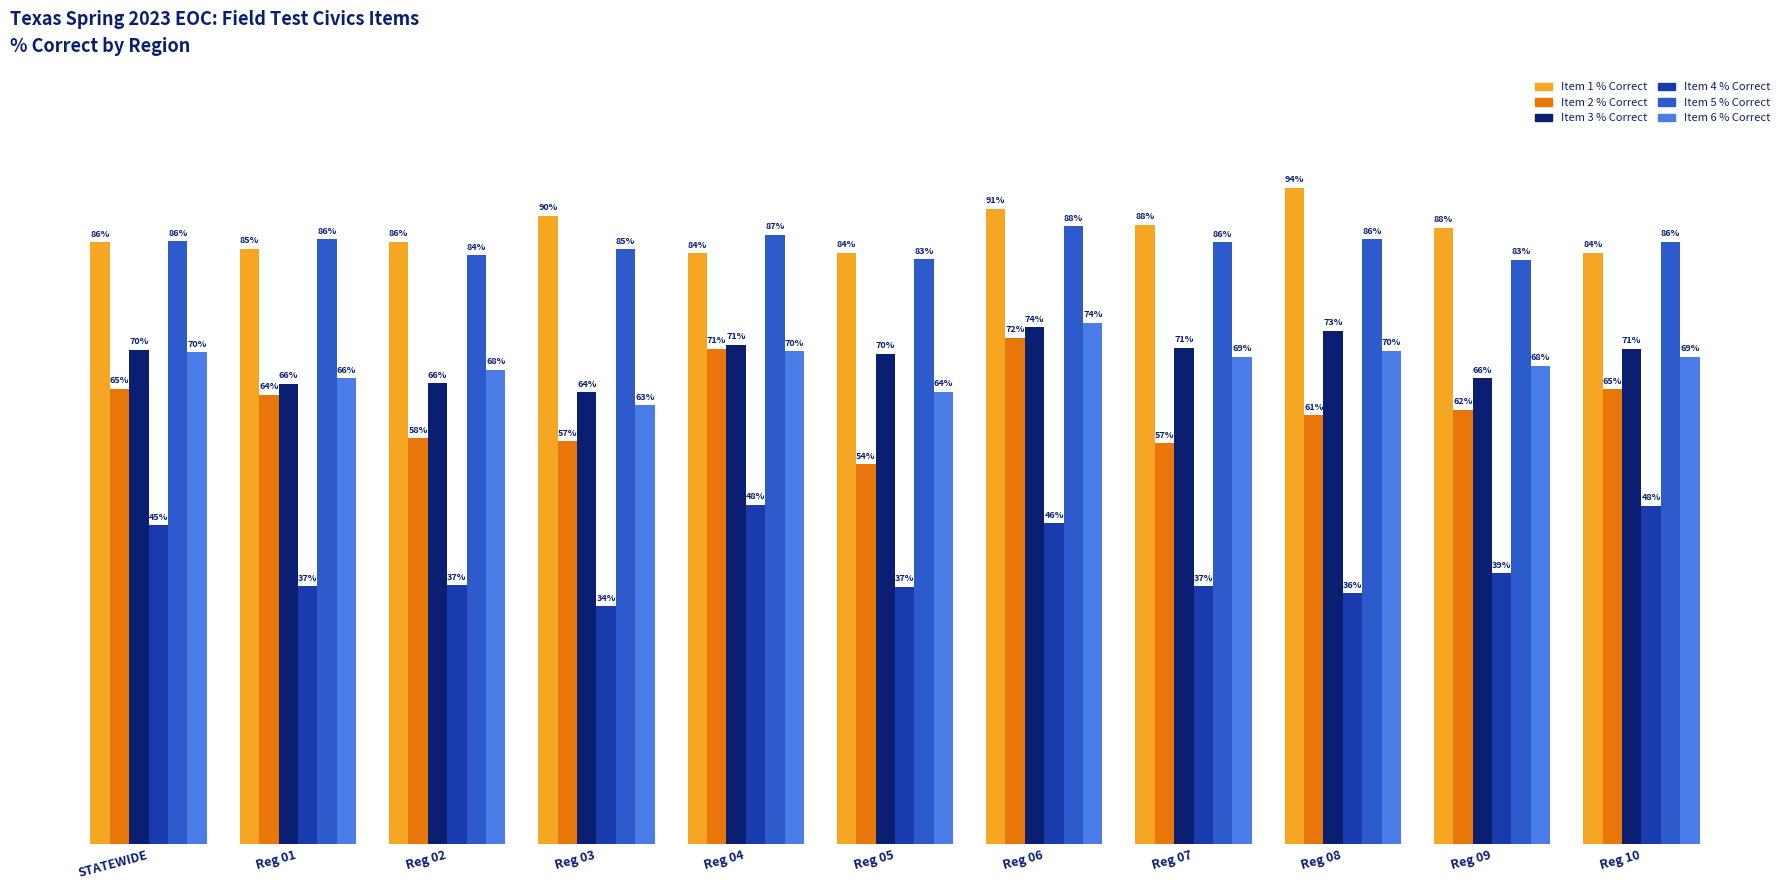

Is the value of Item 4 % Correct at Reg 01 greater than the value of Item 1 % Correct at Reg 05?

No